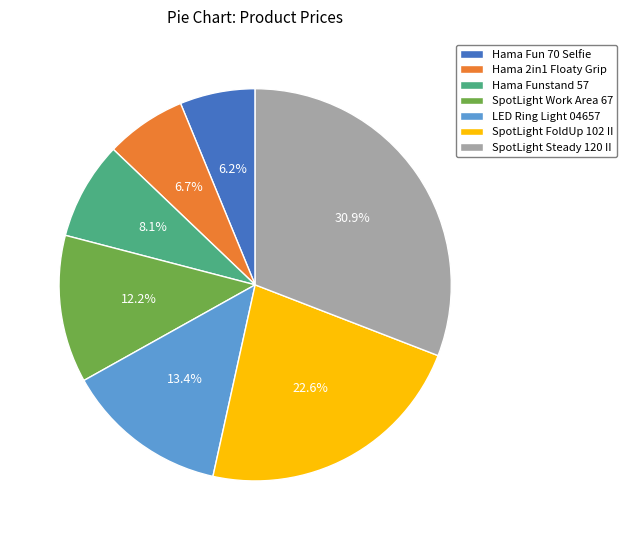

Is there any slice that represents more than half of the pie?

No